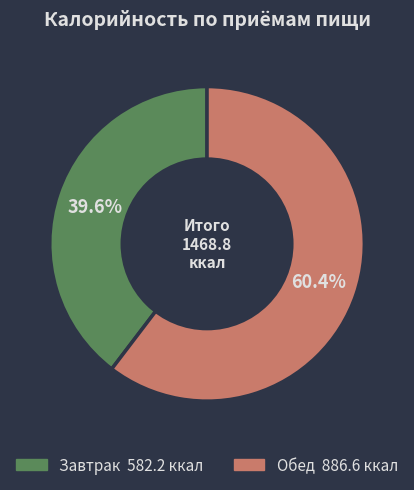

What portion of the pie excludes Завтрак?

60.4%